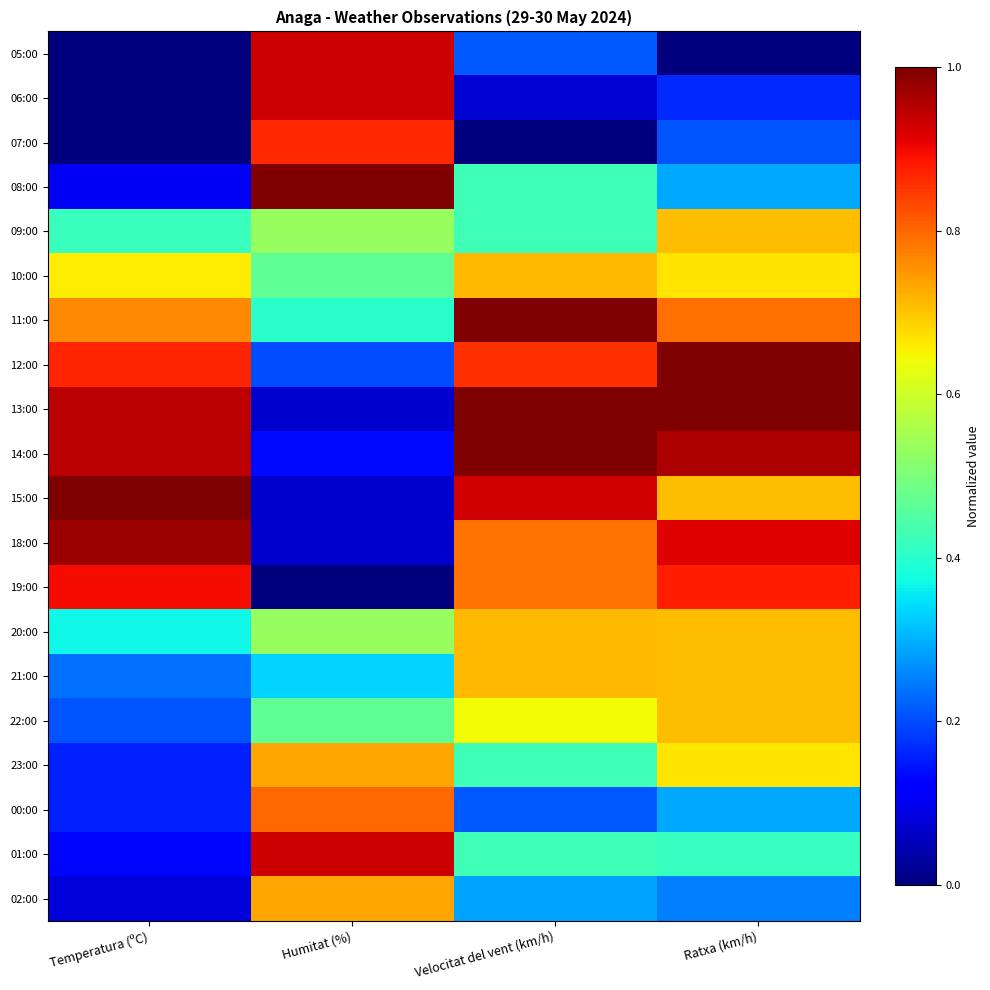

Which has a higher value, Velocitat del vent (km/h) or Ratxa (km/h)?

Velocitat del vent (km/h)